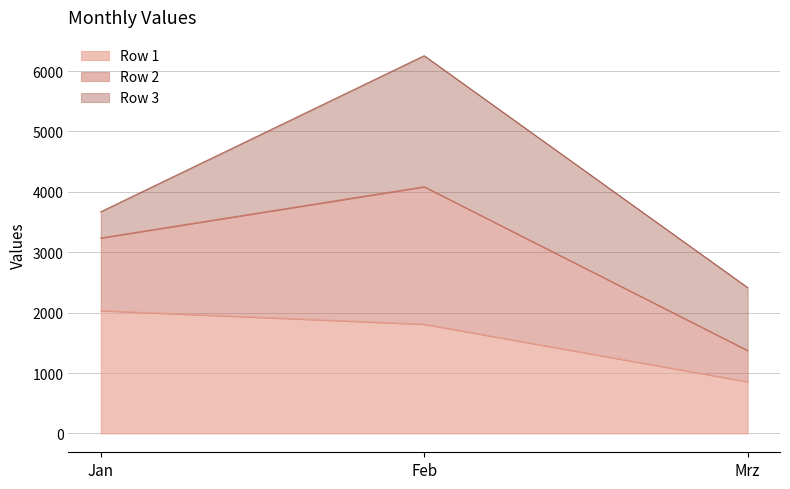

What is the lowest value of the Row 1 series?

856